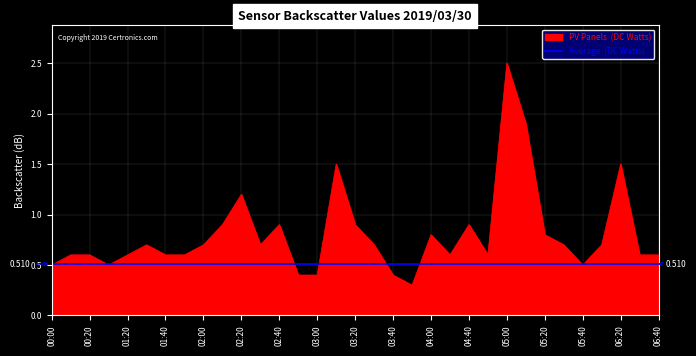

What is the minimum value shown in the chart?

0.3